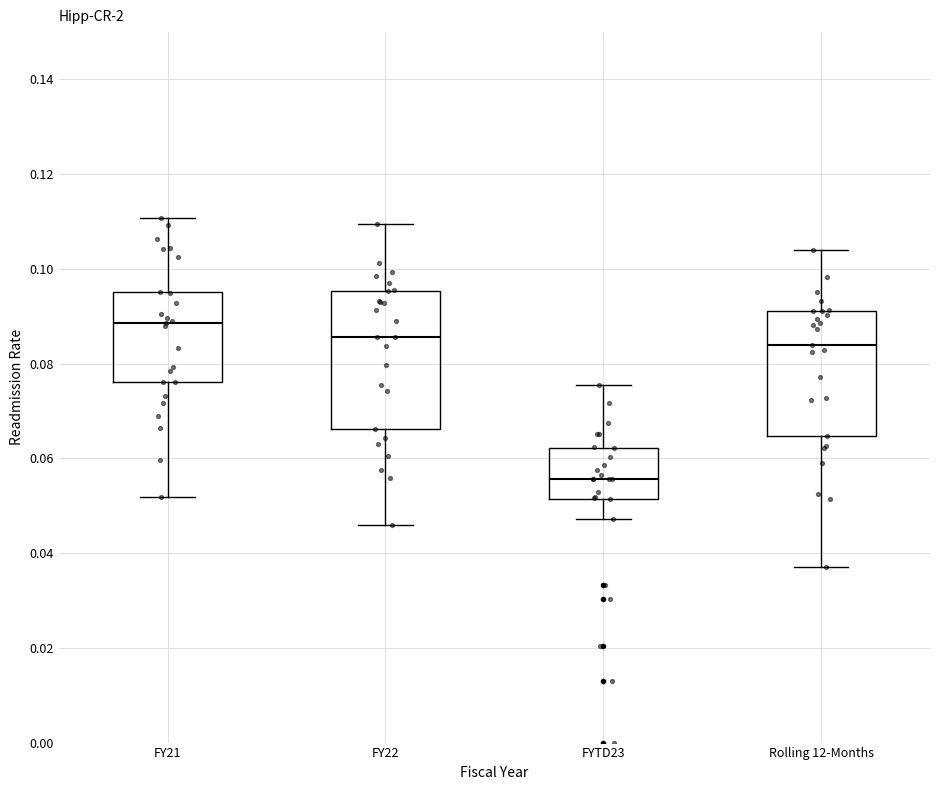

Reading left to right, read every box against the y-axis: the position of its median line, the range the box covers, and the ends of its whiskers. The values are not printed on the chart, so give them approximately, as read against the axis.

FY21: median 0.088, box 0.076 to 0.096, whiskers 0.052 to 0.110
FY22: median 0.086, box 0.066 to 0.096, whiskers 0.046 to 0.110
FYTD23: median 0.056, box 0.052 to 0.062, whiskers 0.048 to 0.076
Rolling 12-Months: median 0.084, box 0.064 to 0.092, whiskers 0.038 to 0.104